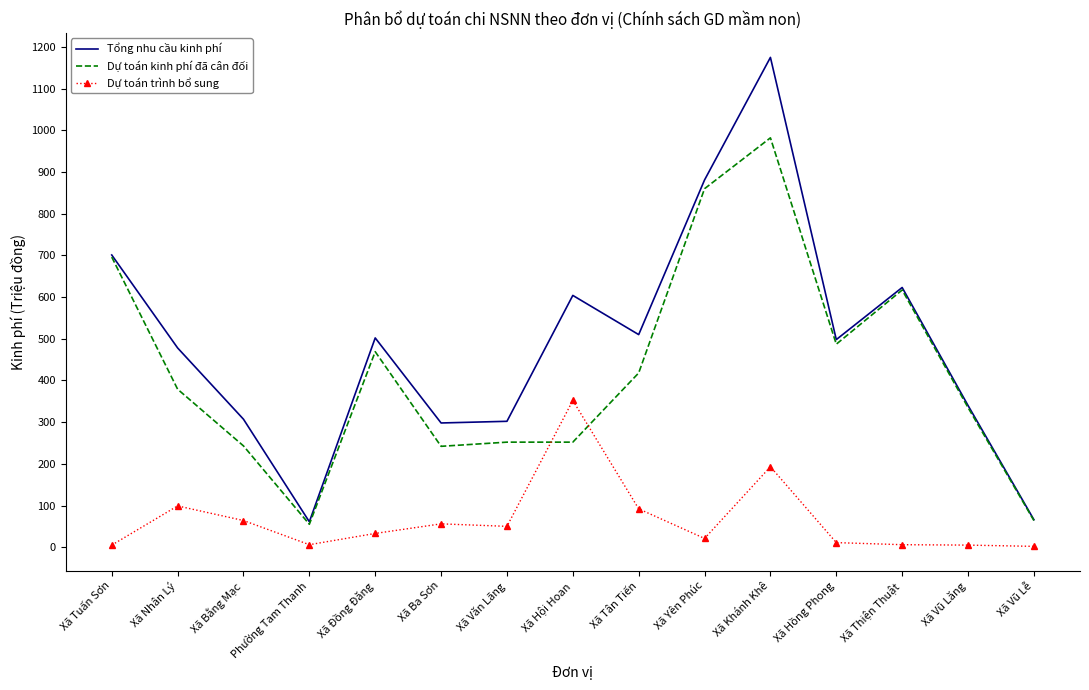

After their last crossing, which series has the higher values: Dự toán trình bổ sung or Dự toán kinh phí đã cân đối?

Dự toán kinh phí đã cân đối